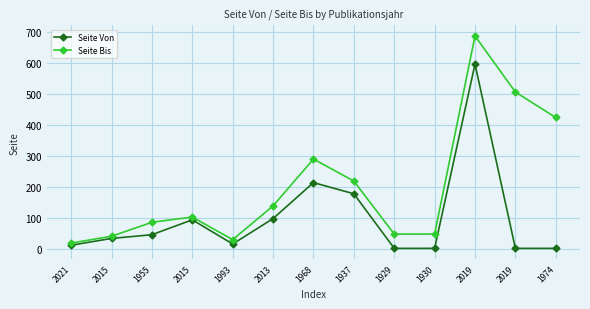

At which category does Seite Von reach its first local valley?

1993